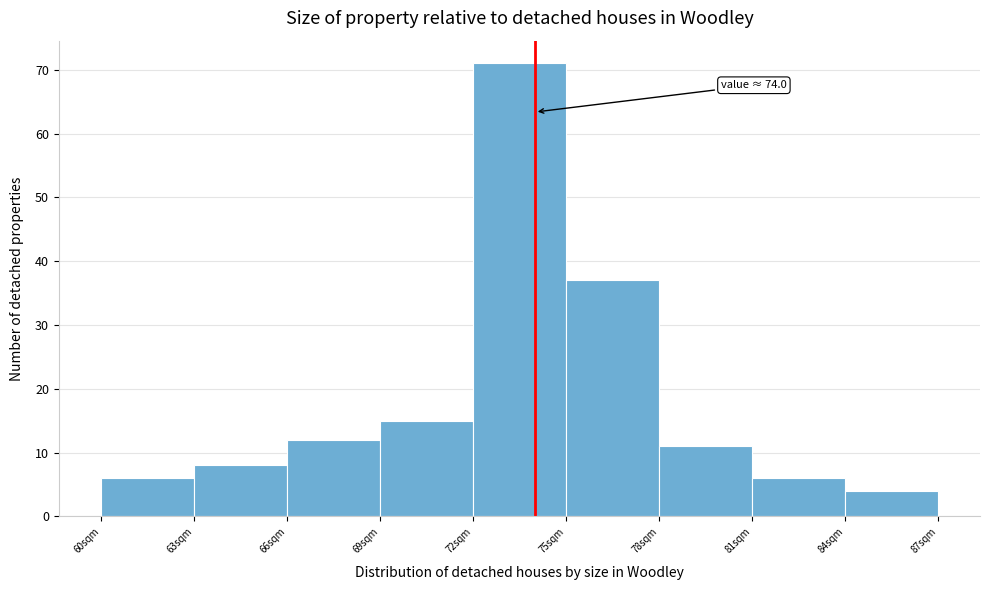

Over which range of the x-axis is the bar tallest?

72 to 75